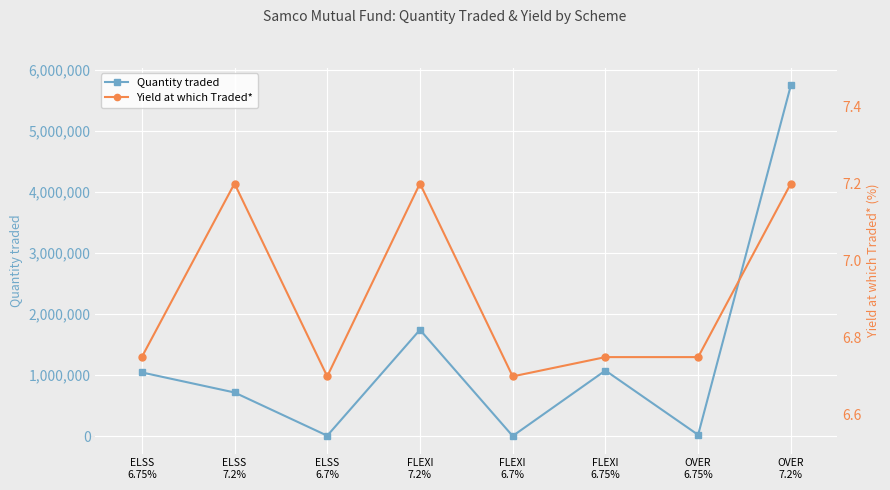

What is the lowest value of the Quantity traded series?

5000